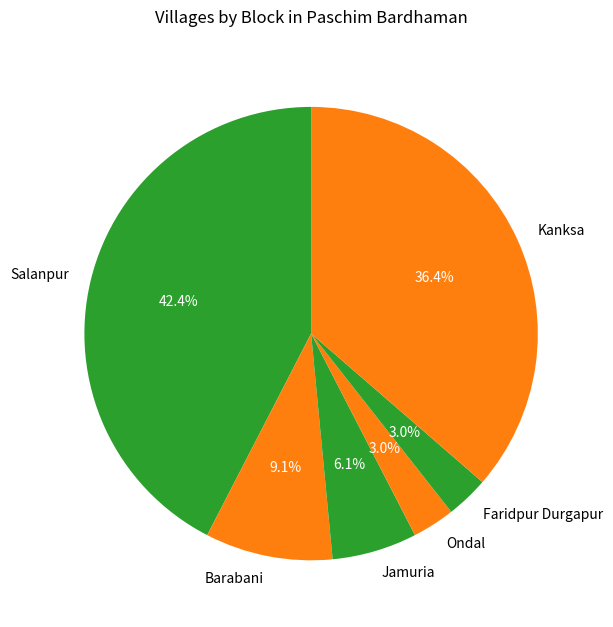

To the nearest percent, what portion does Kanksa represent?

36%